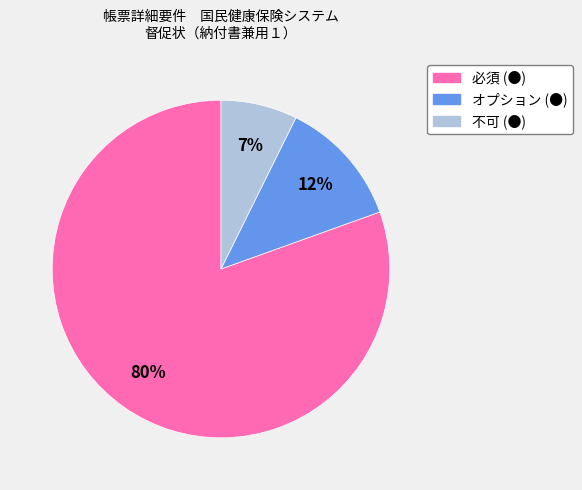

What is the majority slice?

必須 (●)